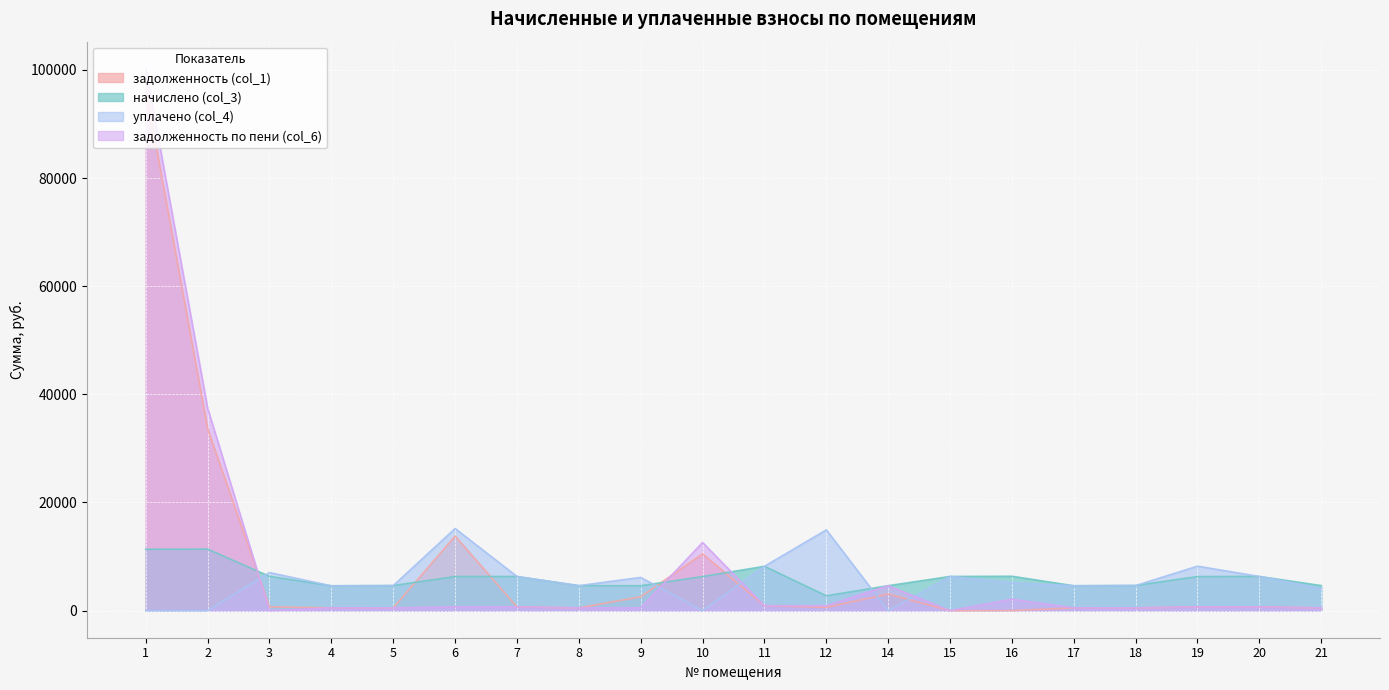

True or false: начислено (col_3) has a value of 4631.4 at 21.

True